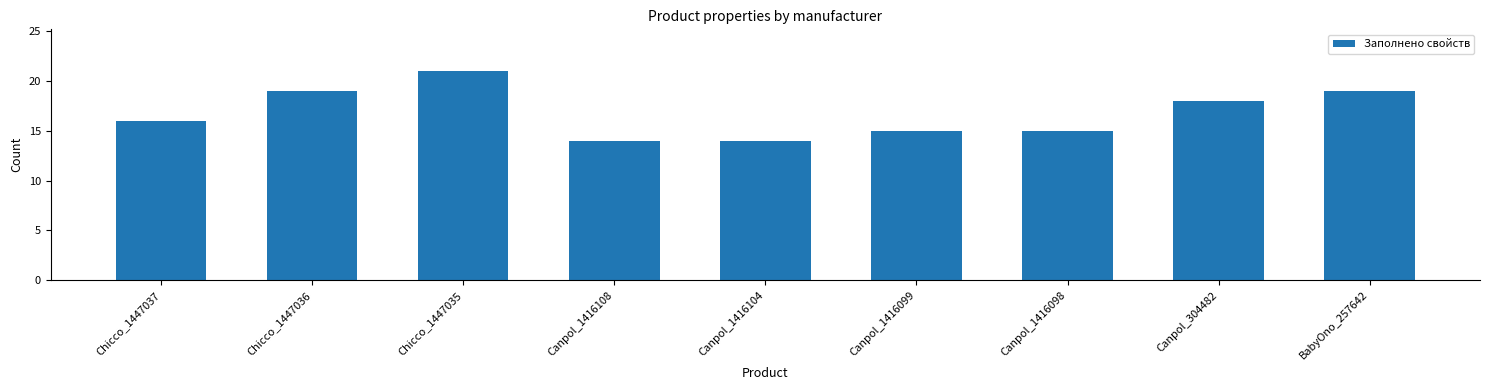

What is the average value?

17